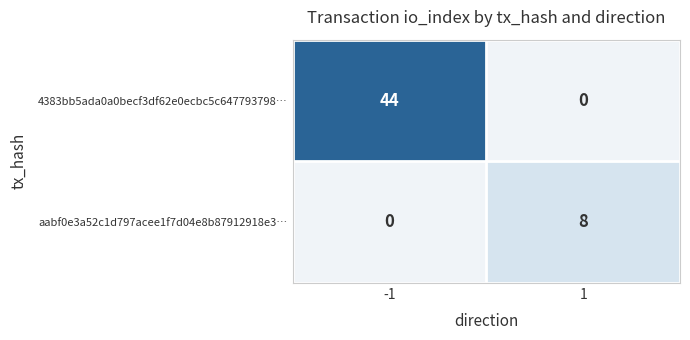

Read the aabf0e3a52c1d797acee1f7d04e8b87912918e3… value at 1.

8